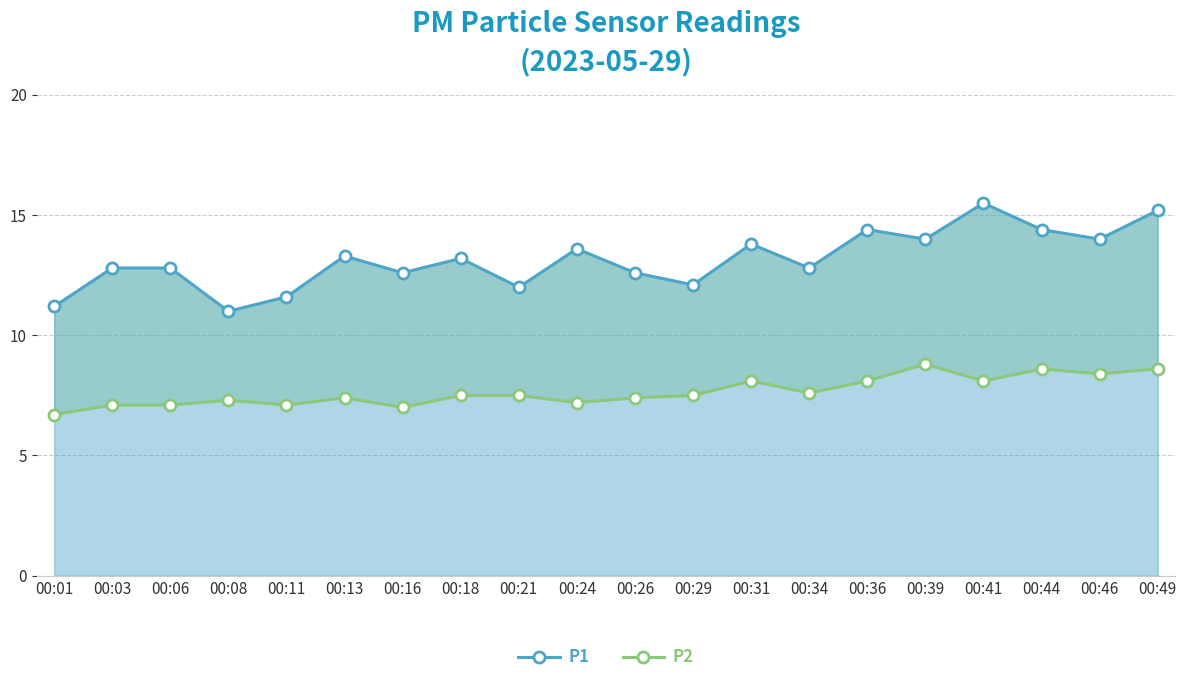

What is the lowest value of the P2 series?

6.7